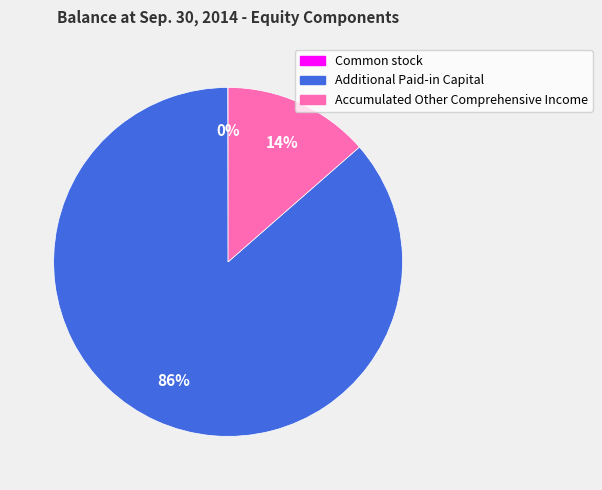

To the nearest percent, what is the average slice percentage?

33%